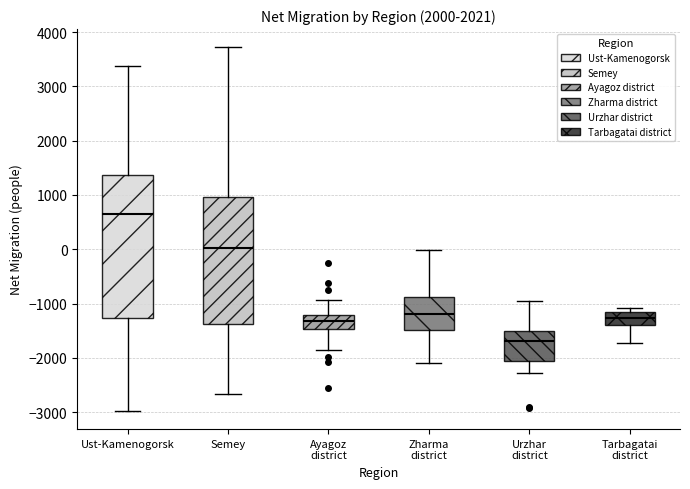

Reading left to right, transcribe this box plot: for each box, give where its median line is, the range the box spans, and where its two whiskers end, as read against the y-axis. The values are not printed on the chart, so give them approximately, as read against the axis.

Ust-Kamenogorsk: median 600, box -1300 to 1400, whiskers -3000 to 3400
Semey: median 0, box -1400 to 1000, whiskers -2700 to 3700
Ayagoz district: median -1300, box -1500 to -1200, whiskers -1900 to -900
Zharma district: median -1200, box -1500 to -900, whiskers -2100 to 0
Urzhar district: median -1700, box -2100 to -1500, whiskers -2300 to -900
Tarbagatai district: median -1300, box -1400 to -1200, whiskers -1700 to -1100